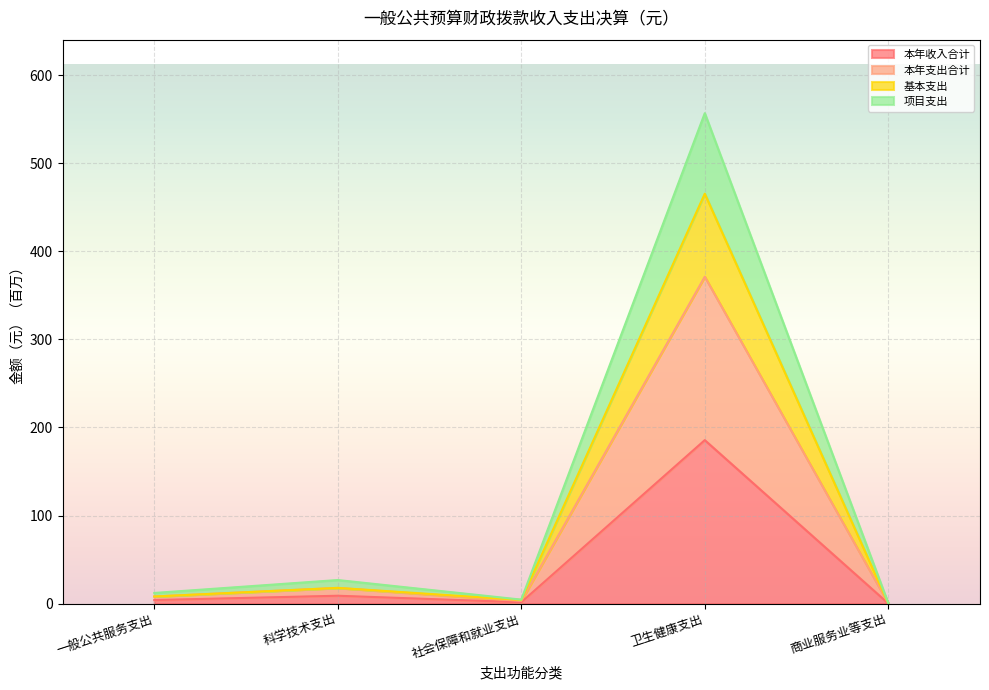

Where is the first local maximum for 本年收入合计?

科学技术支出